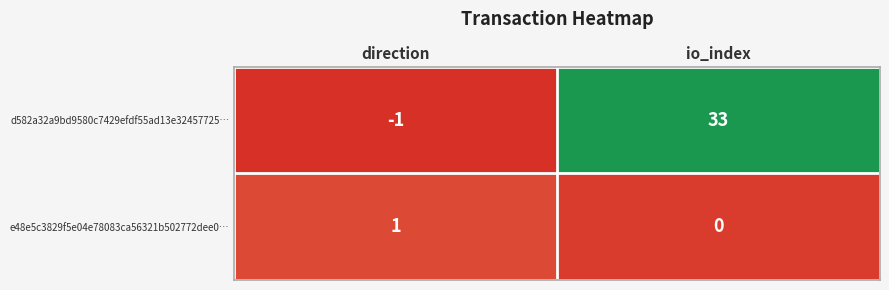

Rank the series at direction from lowest to highest value.

d582a32a9bd9580c7429efdf55ad13e32457725…, e48e5c3829f5e04e78083ca56321b502772dee0…